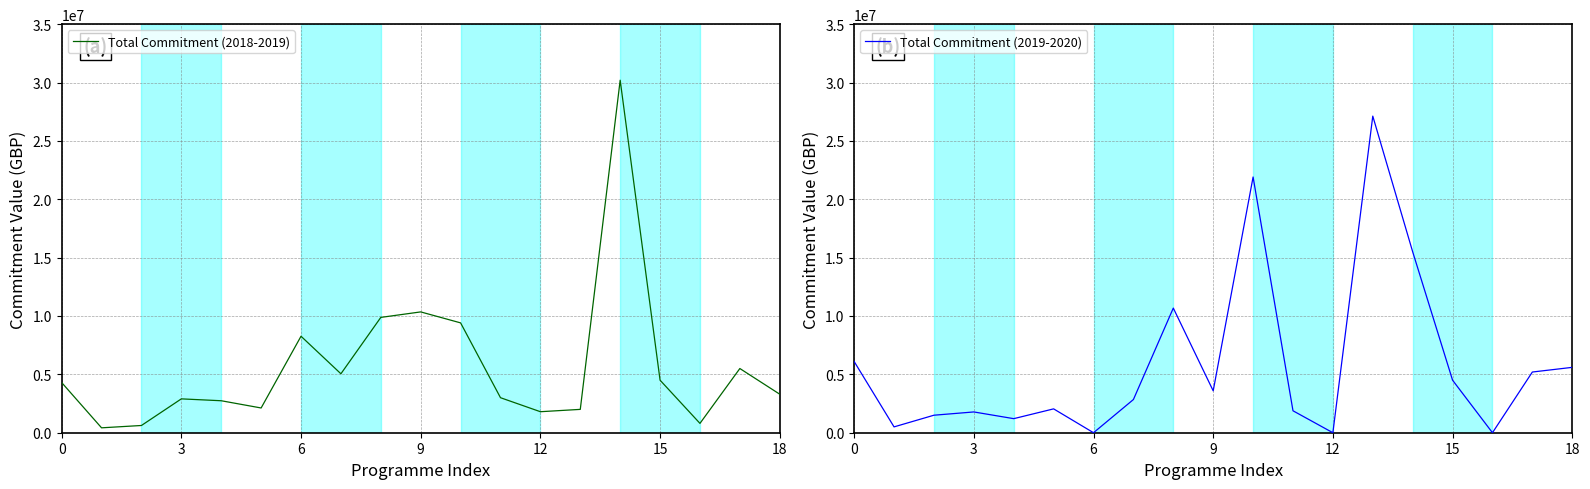

Which series has the largest range (max minus min)?

Total Commitment (2018-2019)